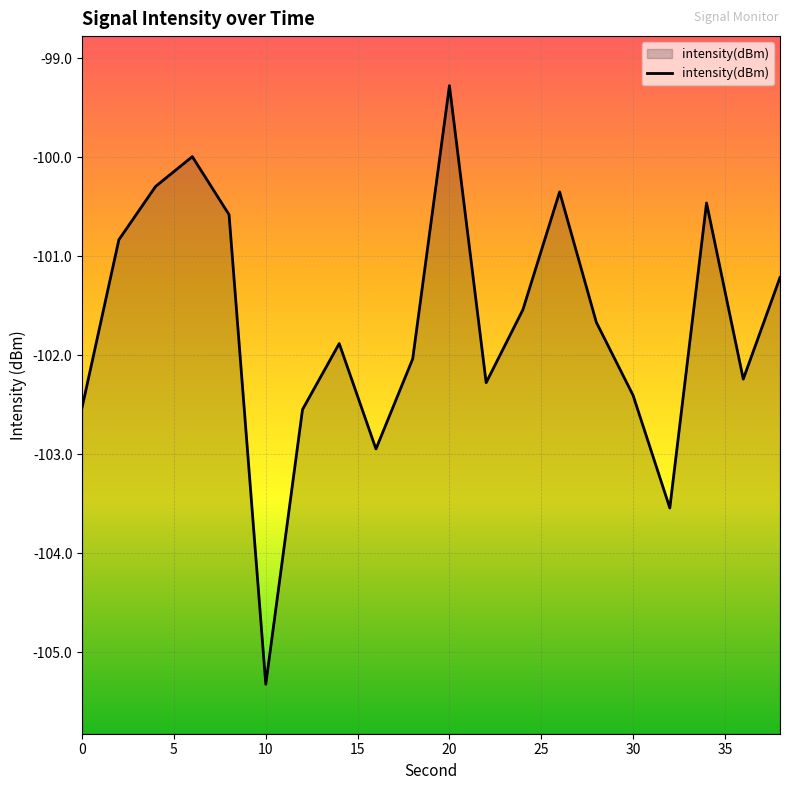

What is the maximum value shown in the chart?

-99.3